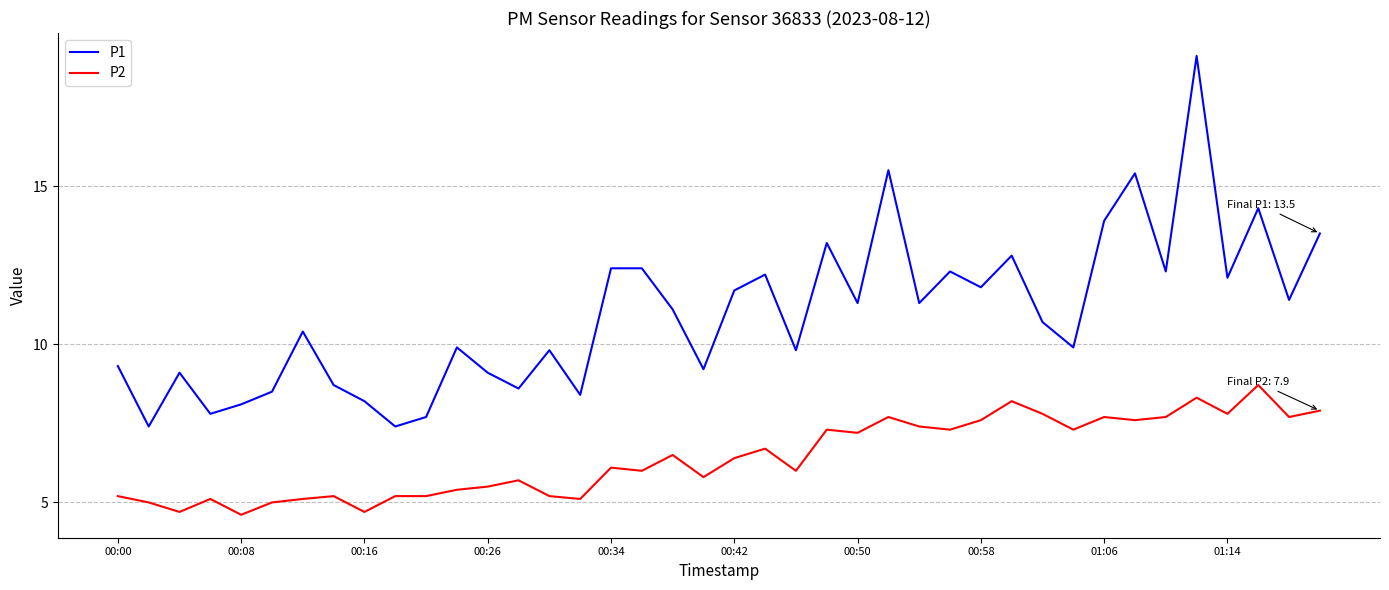

Which series has the largest total across all categories?

P1